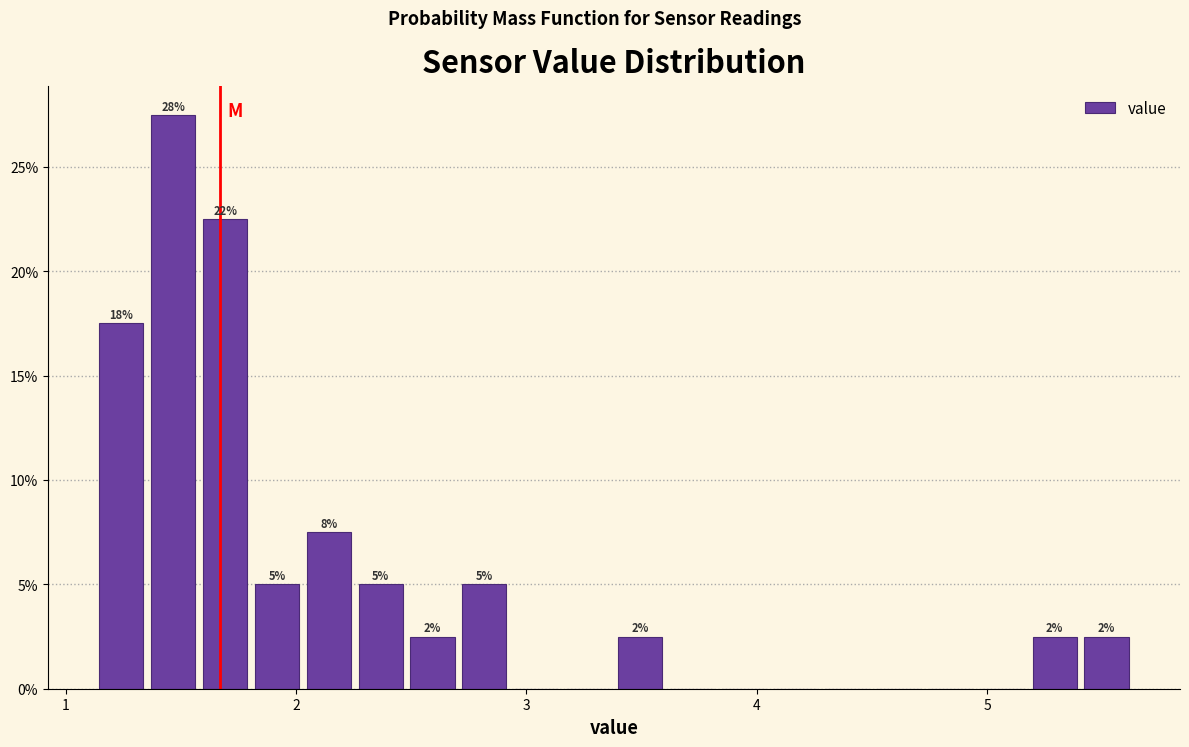

Around what value on the x-axis is the tallest bar? Give the approximate position of its centre, as read against the axis.

1.5